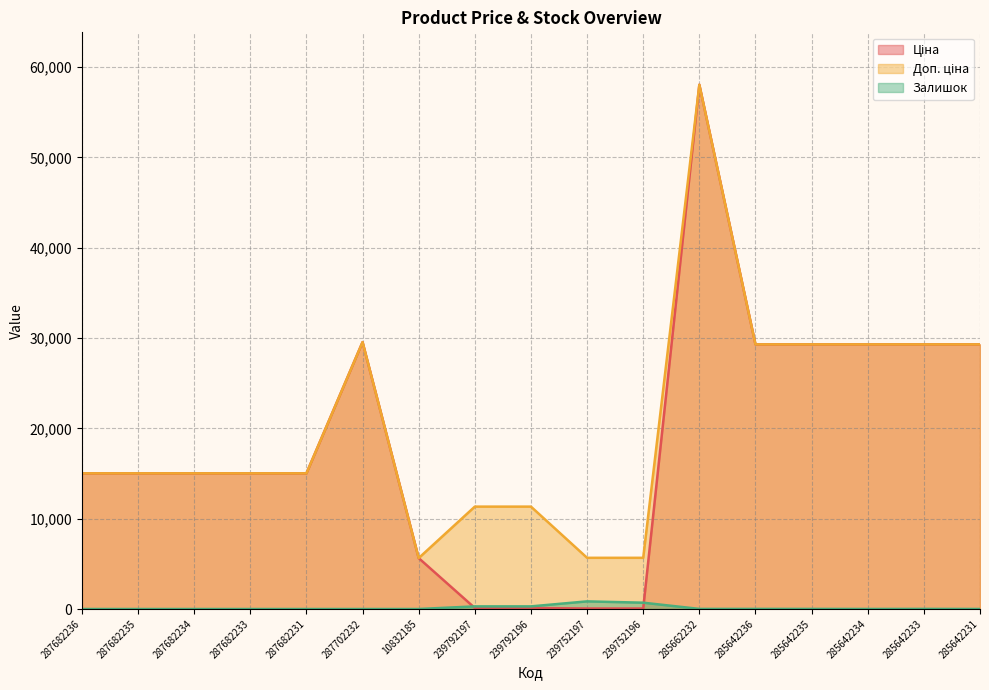

What is the value of the Ціна point at the 1st from the left?

15019.2